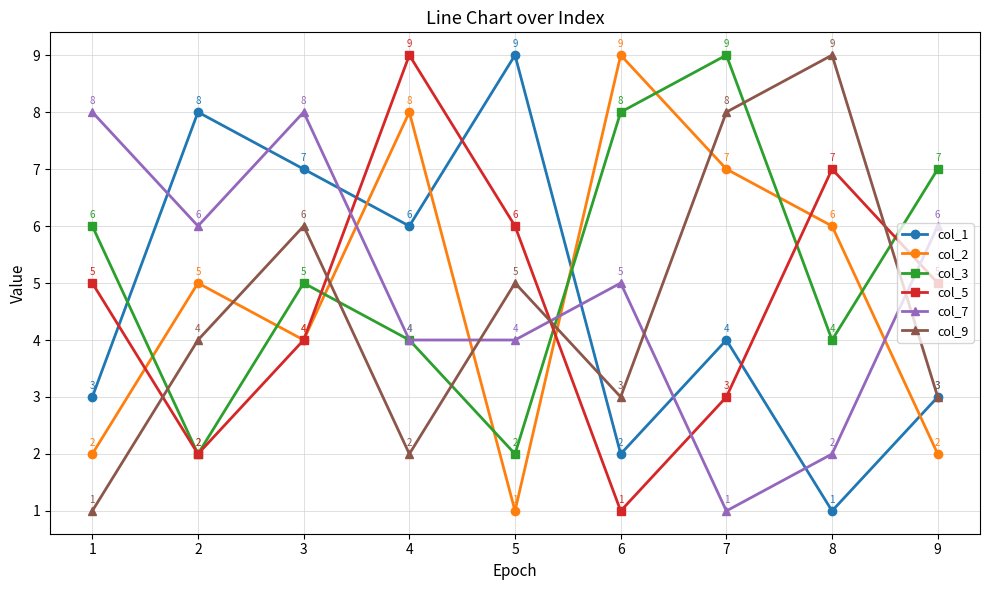

Reading left to right, what are all the values shown in this chart?

col_1: 1=3	2=8	3=7	4=6	5=9	6=2	7=4	8=1	9=3
col_2: 1=2	2=5	3=4	4=8	5=1	6=9	7=7	8=6	9=2
col_3: 1=6	2=2	3=5	4=4	5=2	6=8	7=9	8=4	9=7
col_5: 1=5	2=2	3=4	4=9	5=6	6=1	7=3	8=7	9=5
col_7: 1=8	2=6	3=8	4=4	5=4	6=5	7=1	8=2	9=6
col_9: 1=1	2=4	3=6	4=2	5=5	6=3	7=8	8=9	9=3